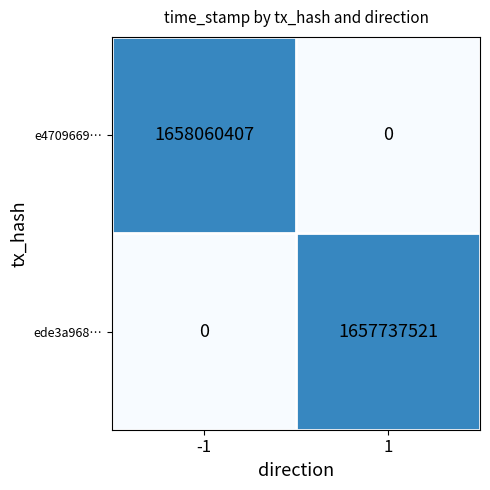

Rank the series by their average value, from highest to lowest.

e4709669…, ede3a968…